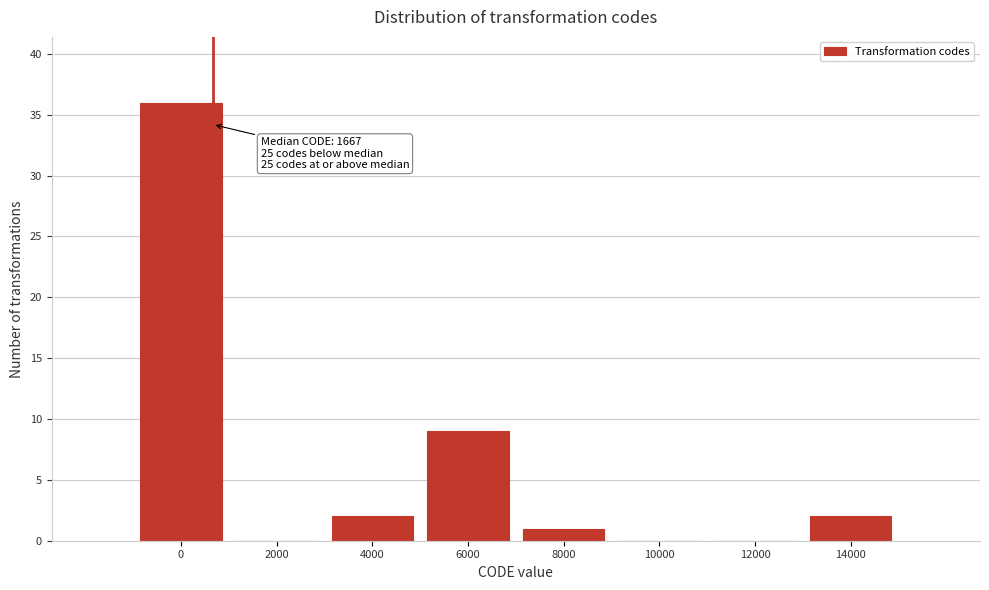

Reading left to right, extract all data points from this chart.

0=36	2000=0	4000=2	6000=9	8000=1	10000=0	12000=0	14000=2